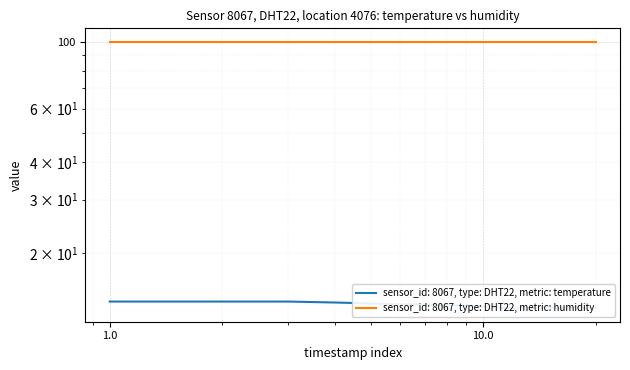

What is the sum of all values?

267.4